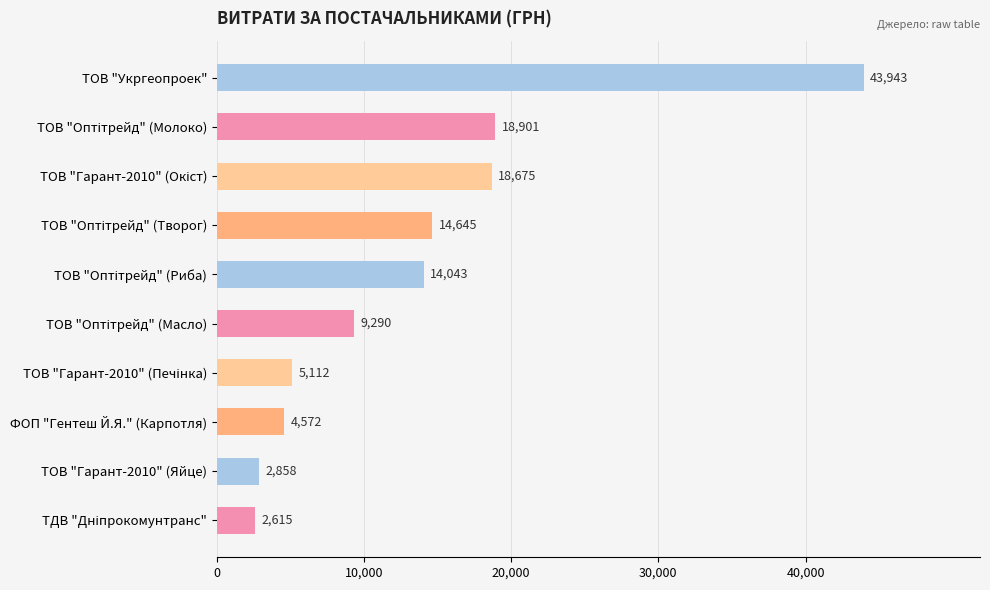

What is the sum of all values?

134654.2